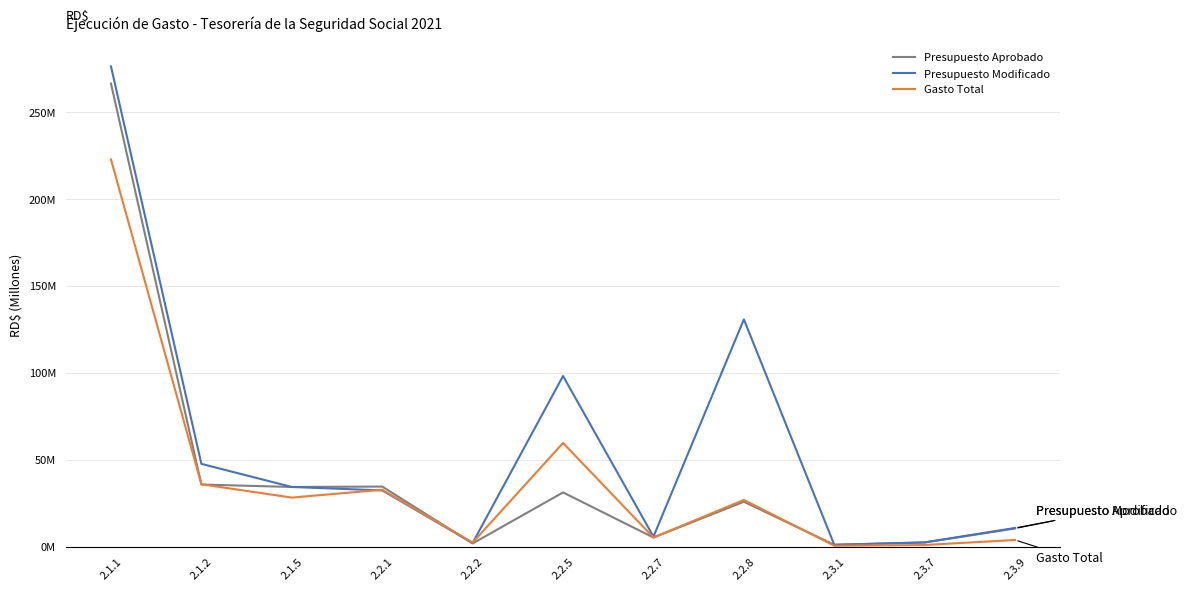

What is the approximate value of Presupuesto Modificado at 2.2.2?

2059500.0